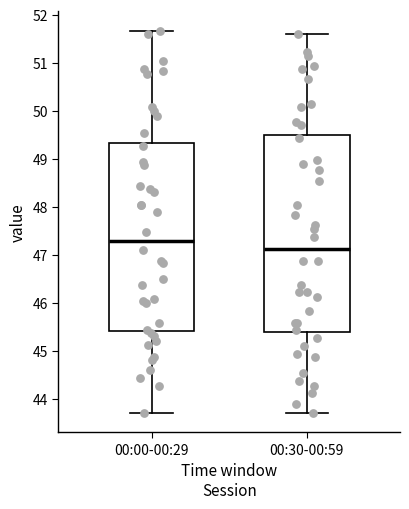

Reading left to right, transcribe this box plot: for each box, give where its median line is, the range the box spans, and where its two whiskers end, as read against the y-axis. The values are not printed on the chart, so give them approximately, as read against the axis.

00:00-00:29: median 47.3, box 45.4 to 49.3, whiskers 43.7 to 51.7
00:30-00:59: median 47.1, box 45.4 to 49.5, whiskers 43.7 to 51.6